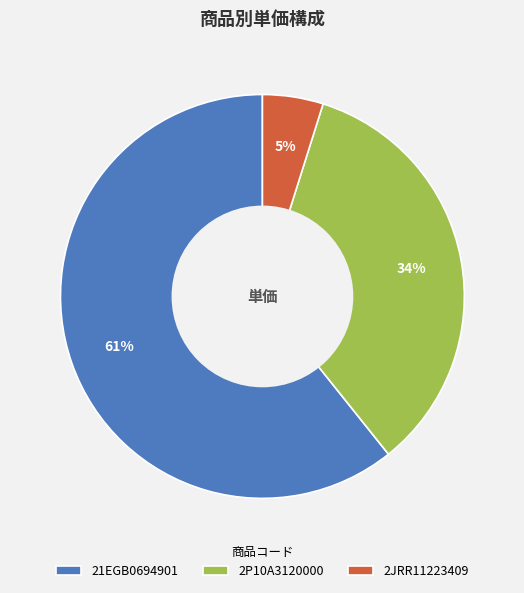

Is there any slice that represents more than half of the pie?

Yes